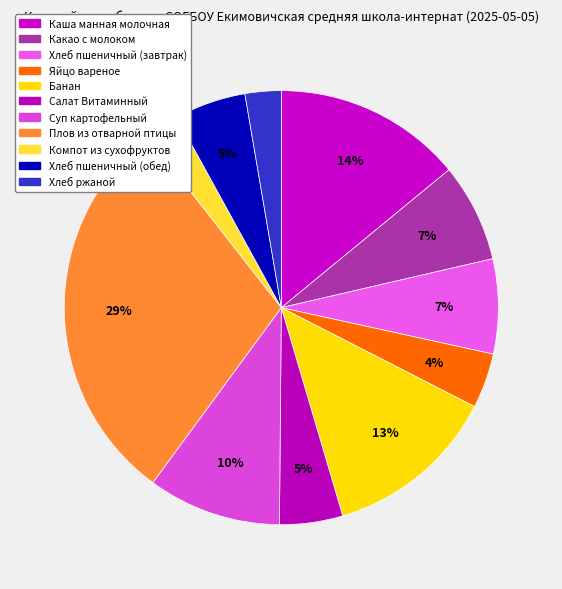

Count the number of slices in the pie.

11